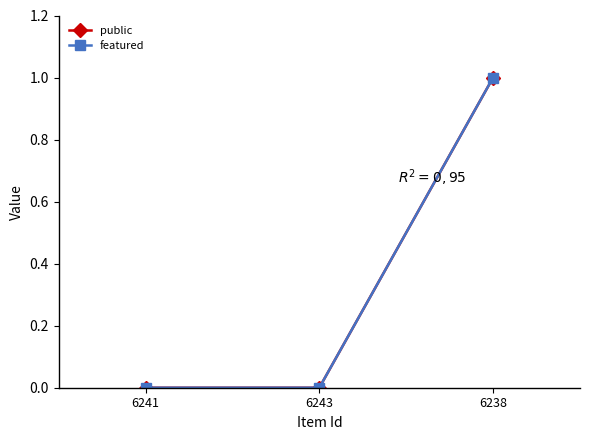

The public series shows 0 at 6243. True or false?

True